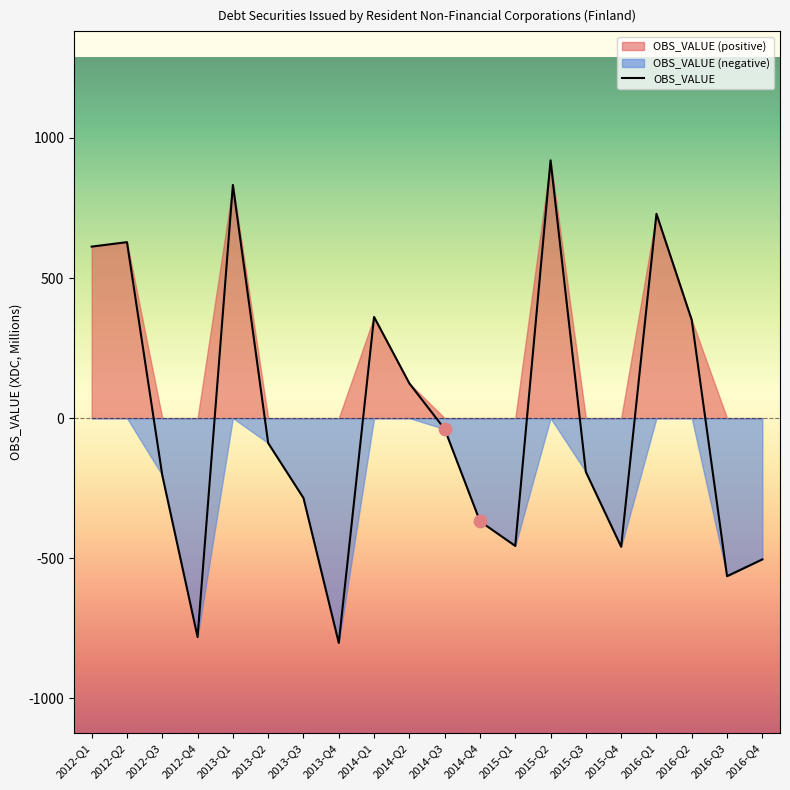

Between 2013-Q1 and 2016-Q2, which is larger?

2013-Q1